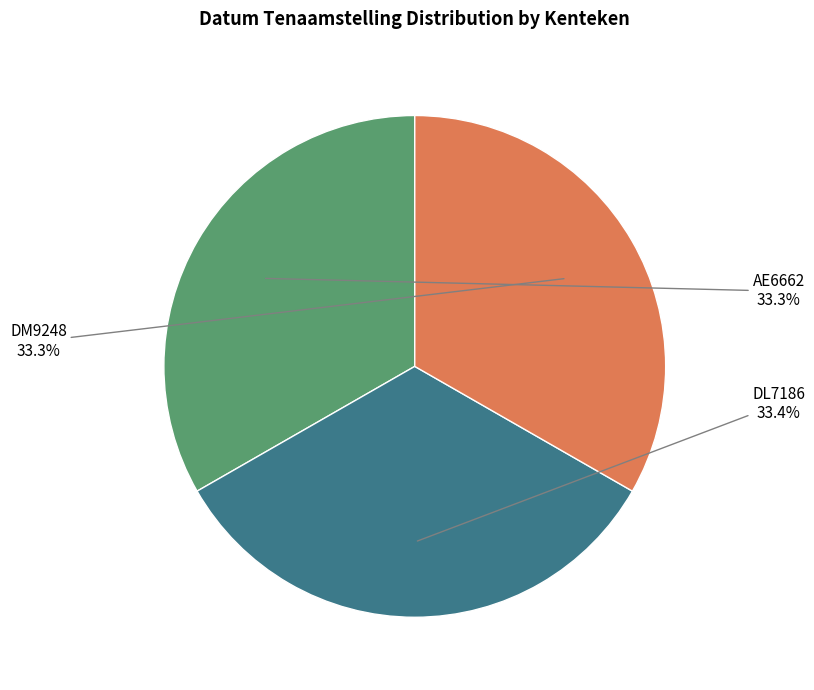

Count the number of slices in the pie.

3